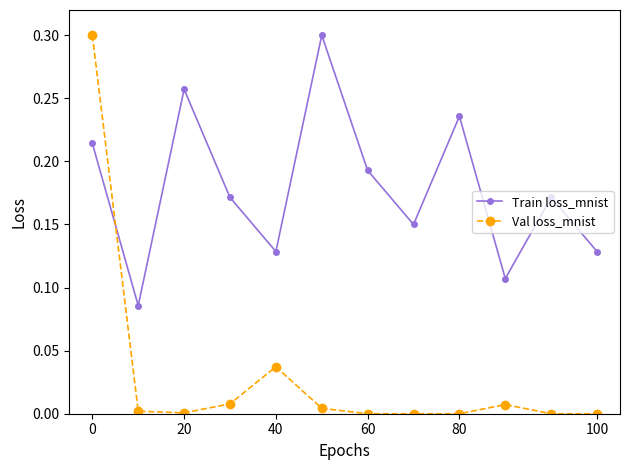

List the series in order of their overall mean, highest first.

Train loss_mnist, Val loss_mnist